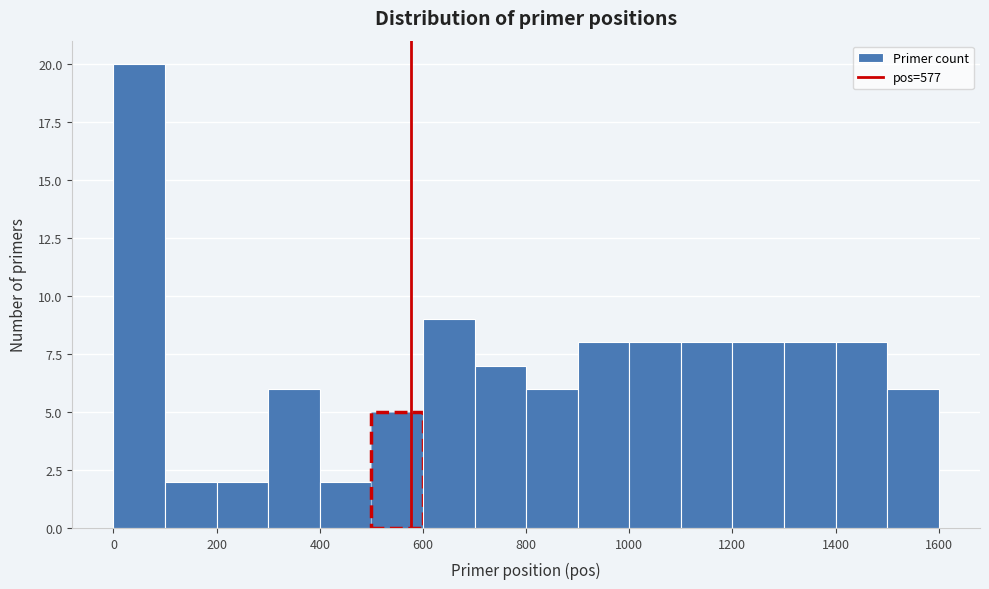

What is the height of the bar covering 100 to 200 on the x-axis? The values are not printed on the chart, so give them approximately, as read against the axis.

2